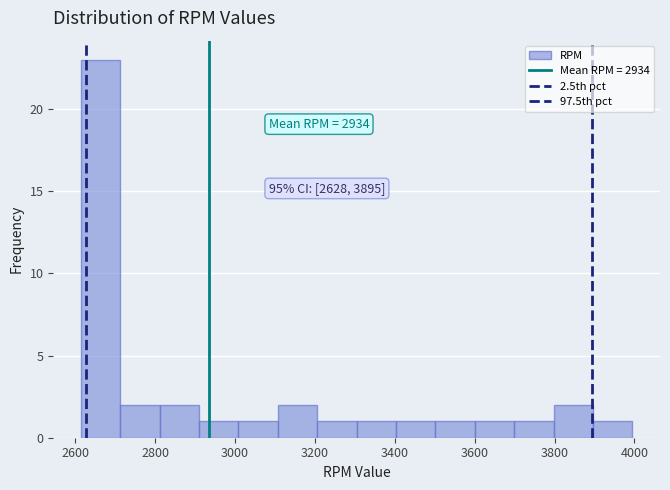

Which range on the x-axis has the tallest bar?

2620 to 2720